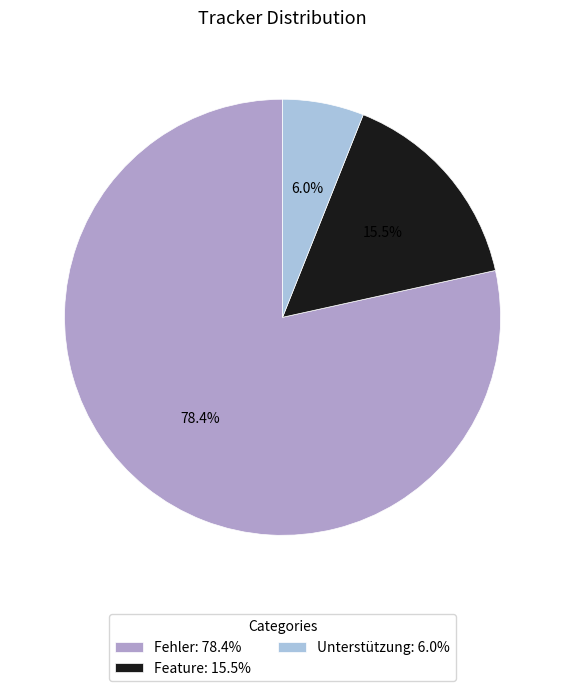

Is it true that Fehler is 85% of the pie?

False